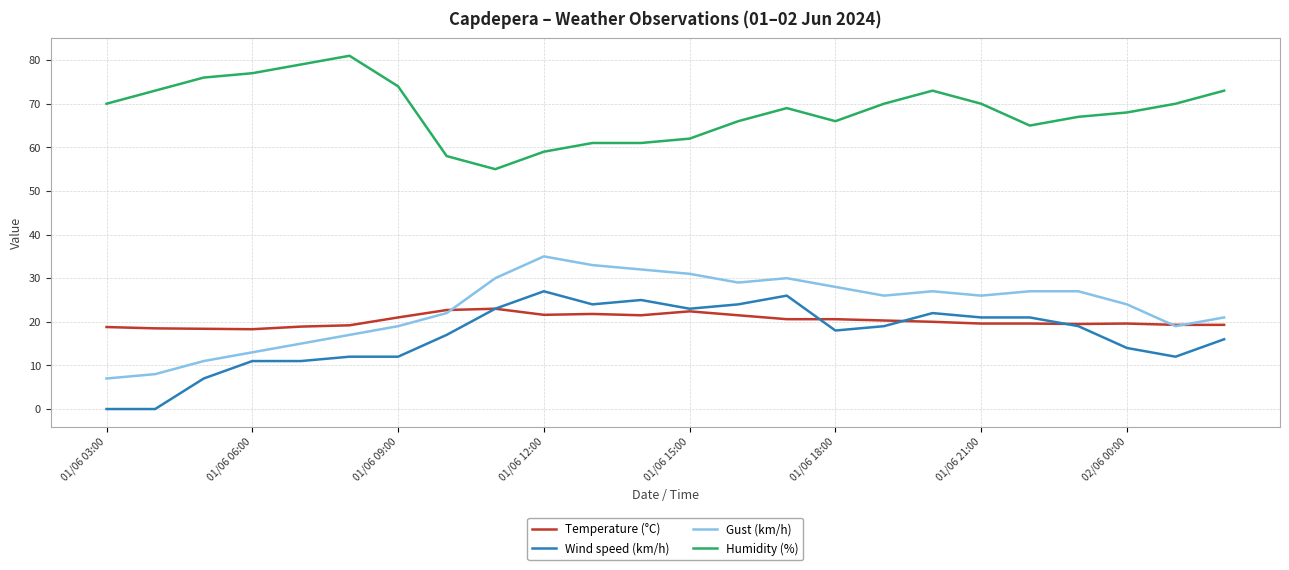

True or false: Gust (km/h) and Wind speed (km/h) cross at least once.

False